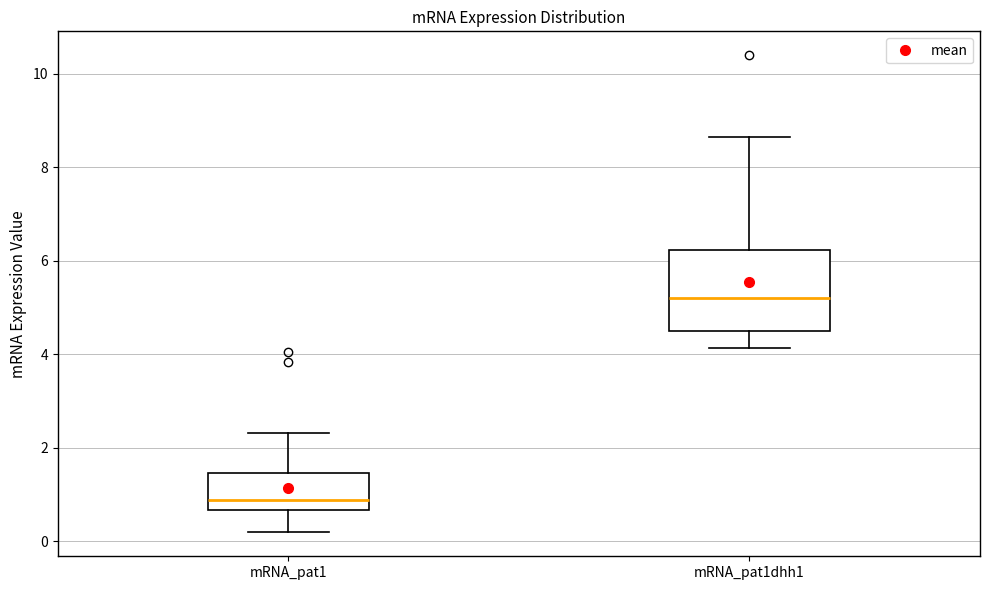

Which box has the highest median line?

mRNA_pat1dhh1